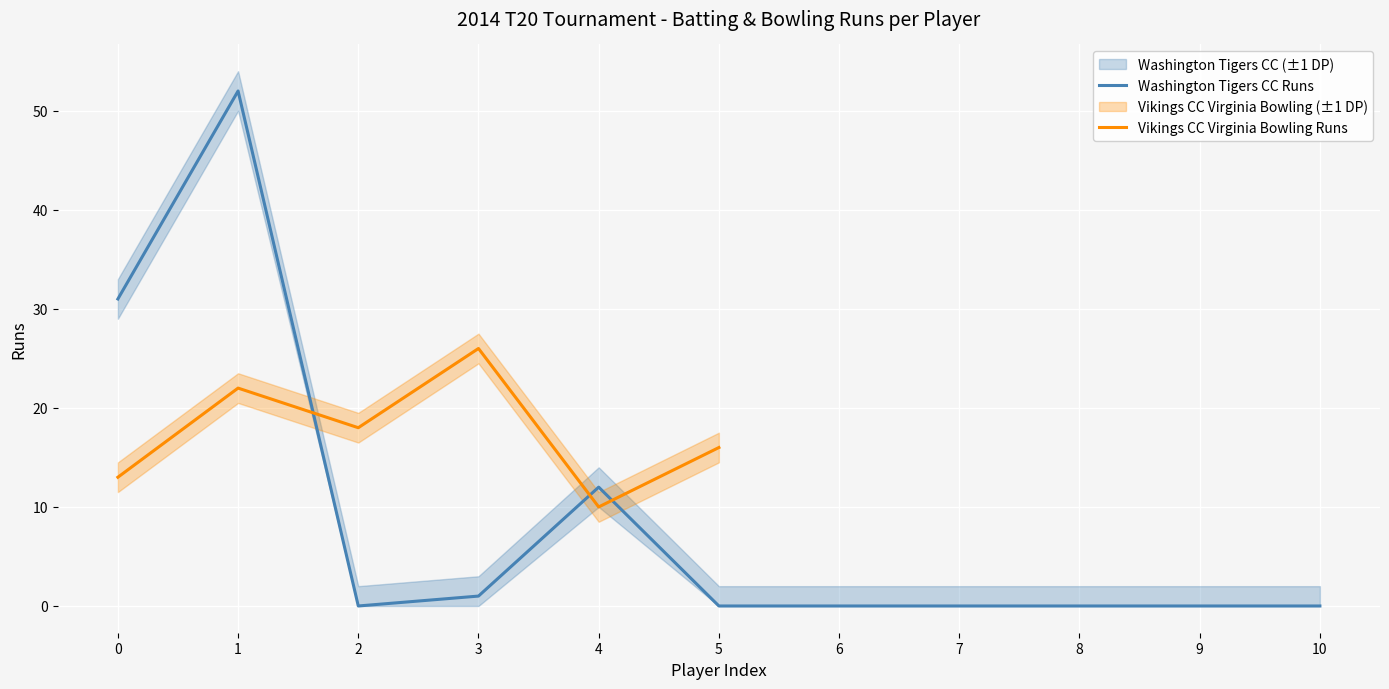

True or false: the data has more than 2 interior local peaks.

False